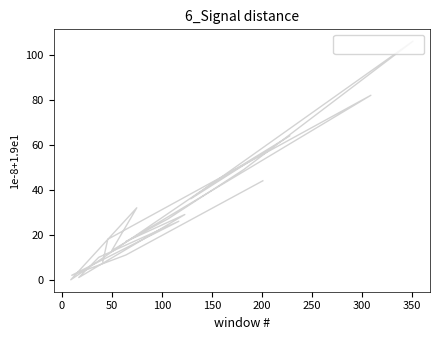

How many data points are less than 27?

10